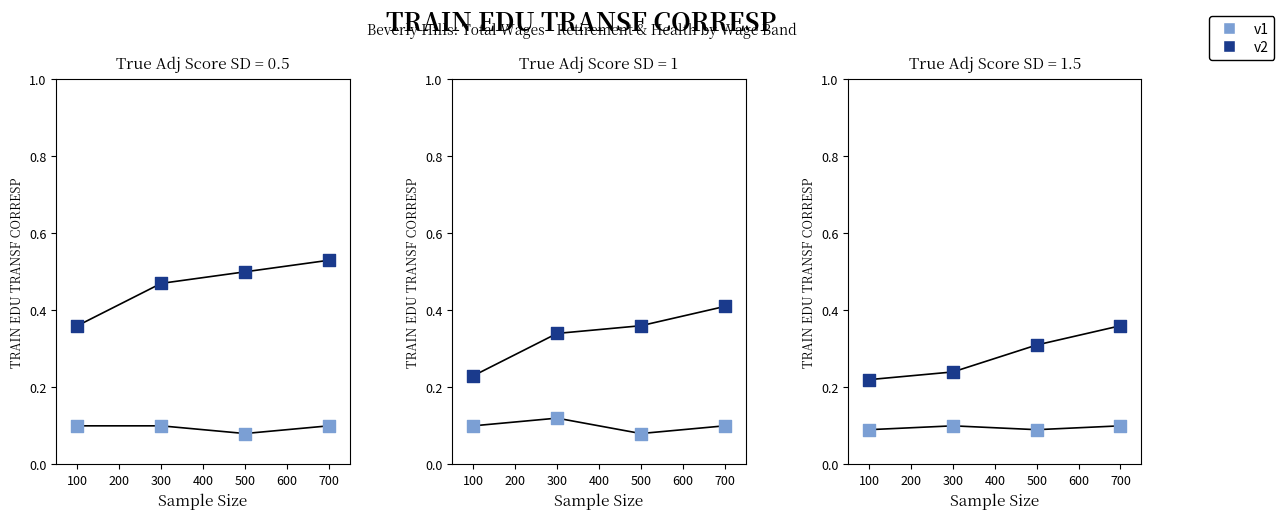

Which series reaches the maximum Y coordinate?

v2